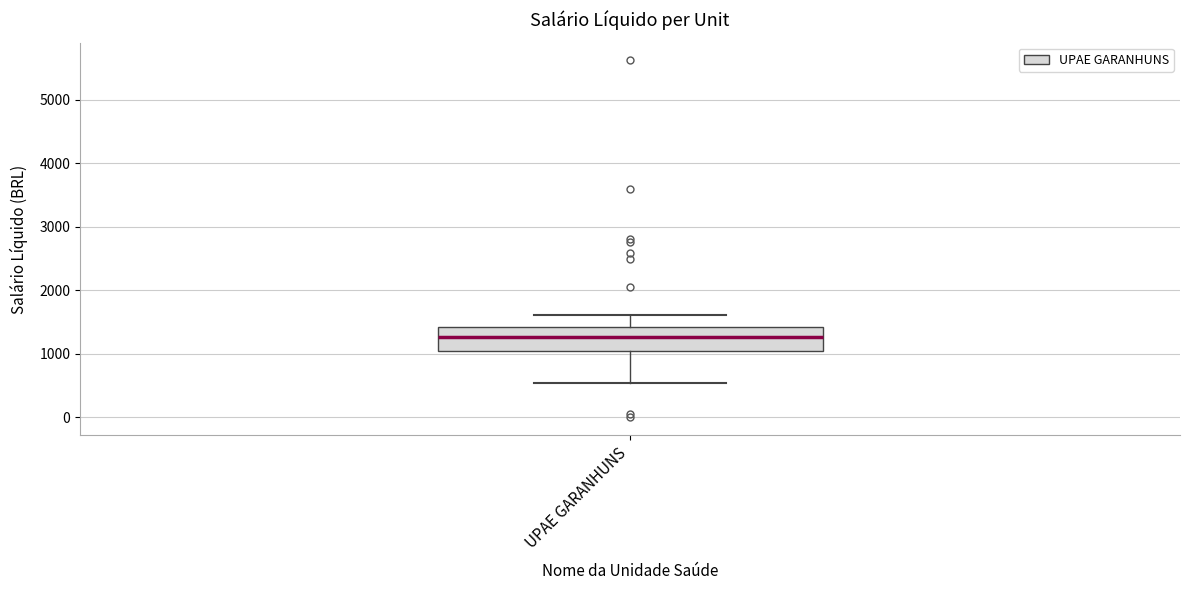

Read this box plot against the y-axis: the position of the median line, the range covered by the box, and the ends of both whiskers. The values are not printed on the chart, so give them approximately, as read against the axis.

median 1300, box 1000 to 1400, whiskers 500 to 1600